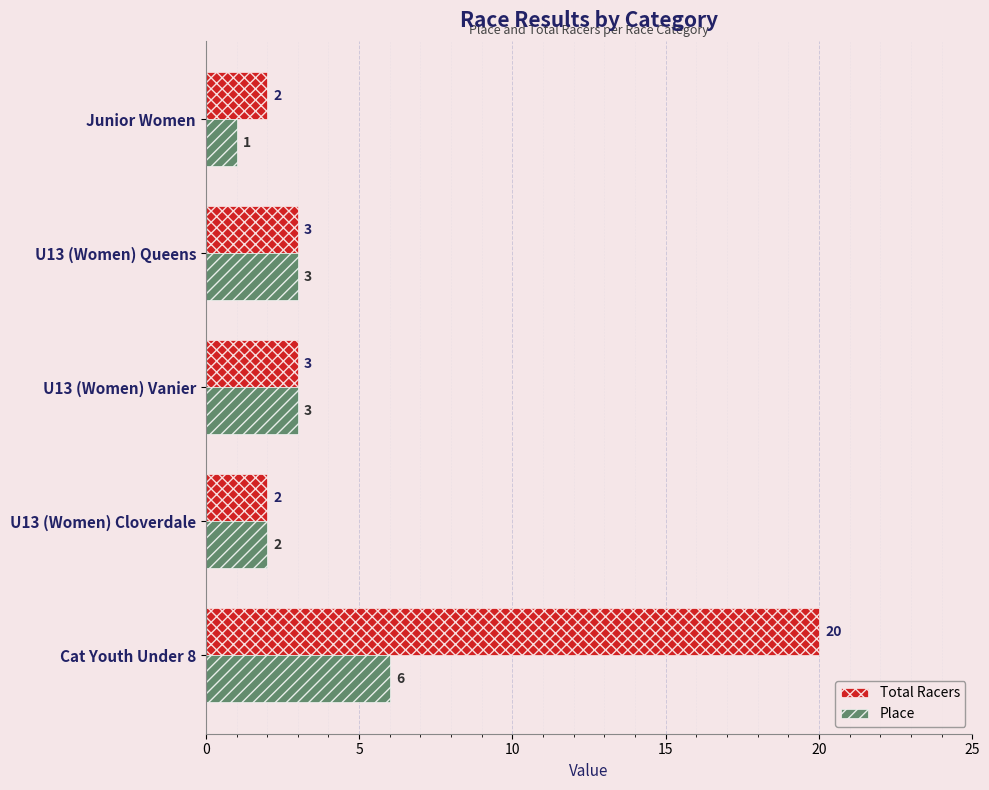

Which series has the largest total across all categories?

Total Racers